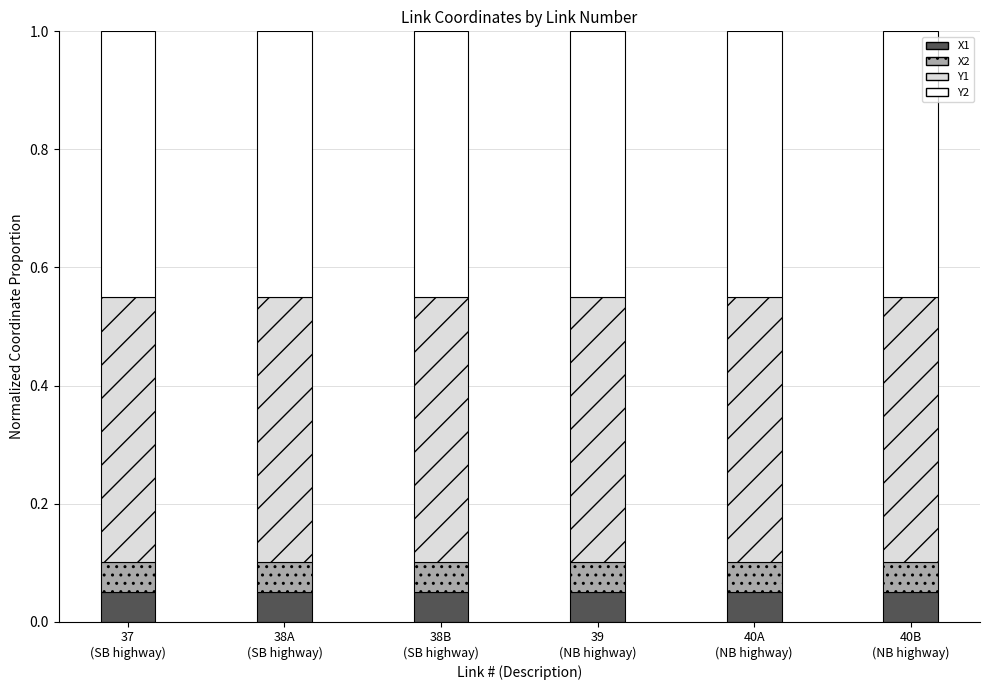

How many X1 values are between 0 and 1?

6